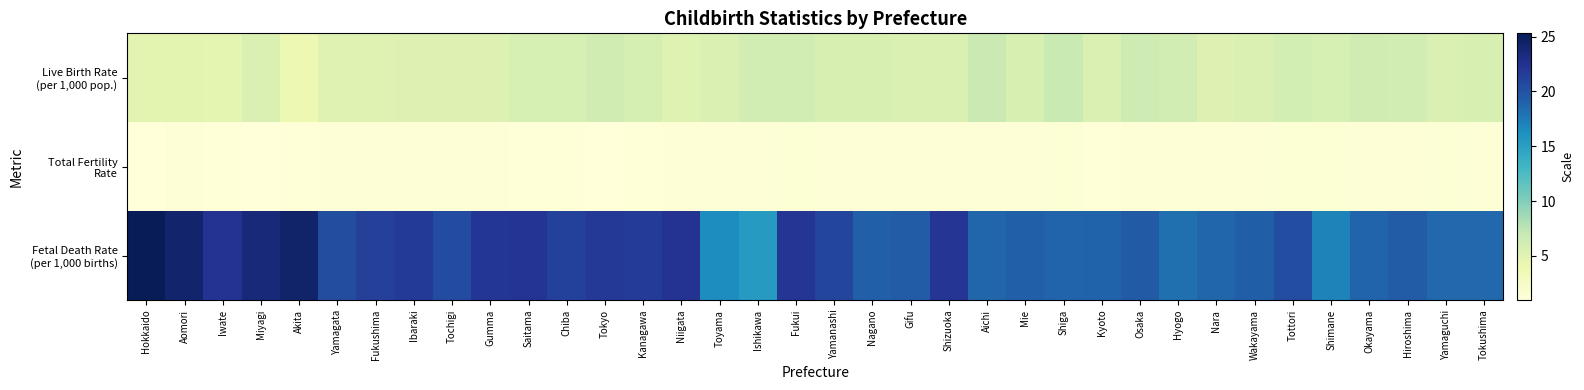

Between Iwate and Hyogo, which series saw the biggest shift?

Fetal Death Rate (per 1,000 births)